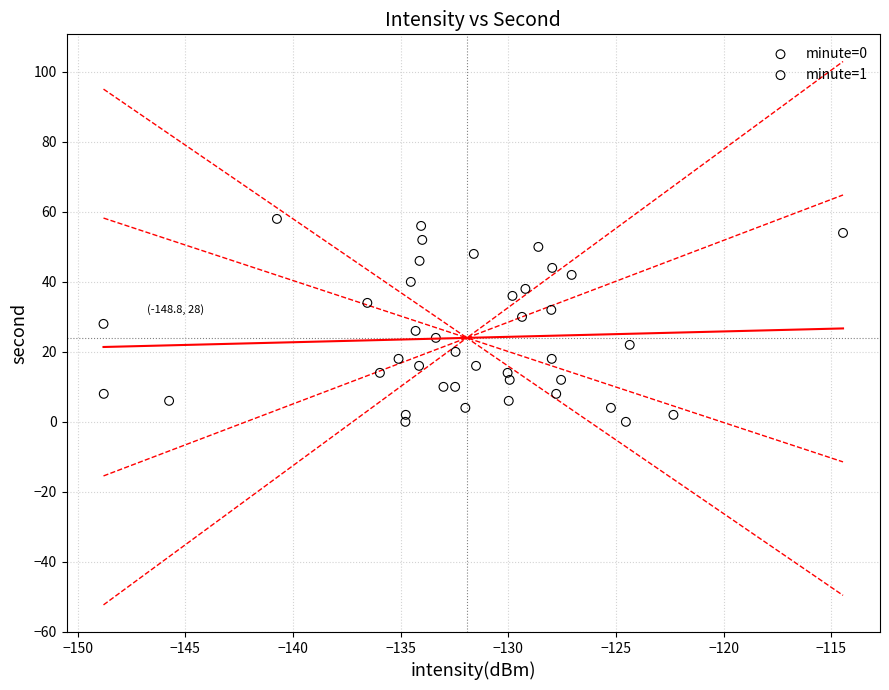

Which series has the widest spread of Y values?

minute=0